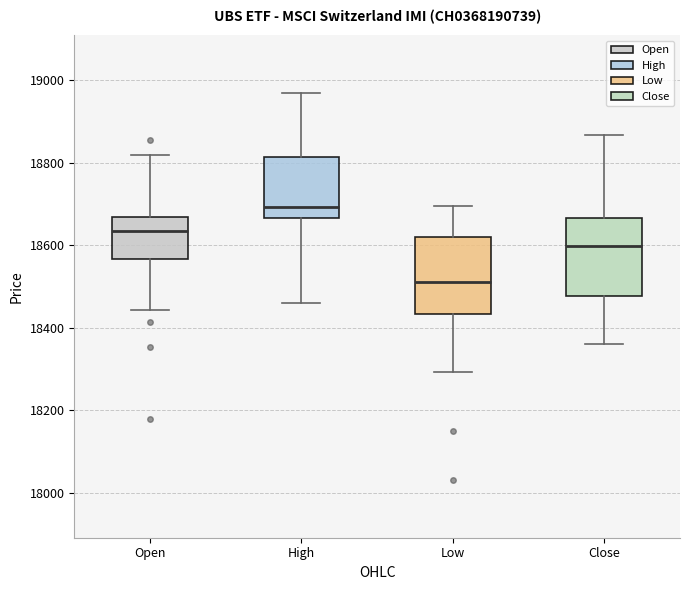

Reading left to right, transcribe this box plot: for each box, give where its median line is, the range the box spans, and where its two whiskers end, as read against the y-axis. The values are not printed on the chart, so give them approximately, as read against the axis.

Open: median 18640, box 18560 to 18660, whiskers 18440 to 18820
High: median 18700, box 18660 to 18820, whiskers 18460 to 18960
Low: median 18520, box 18440 to 18620, whiskers 18300 to 18700
Close: median 18600, box 18480 to 18660, whiskers 18360 to 18860